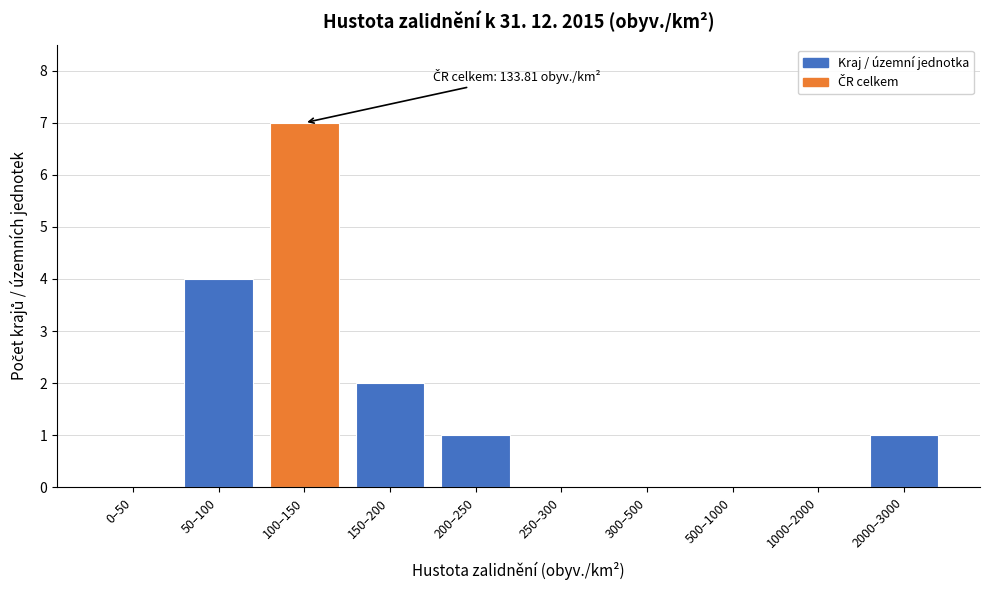

Reading left to right, what are all the values shown in this chart?

0–50=0	50–100=4	100–150=7	150–200=2	200–250=1	250–300=0	300–500=0	500–1000=0	1000–2000=0	2000–3000=1